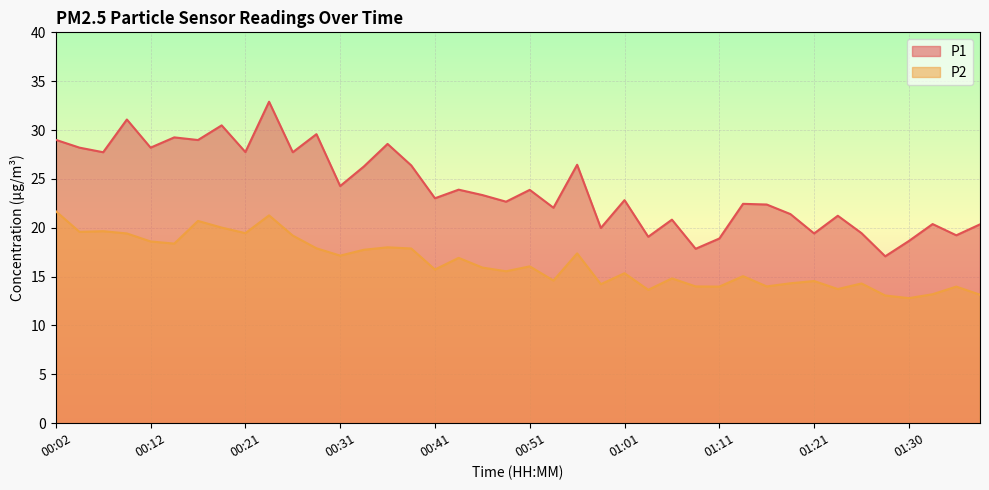

What is the label of the 2nd point from the right?

01:35